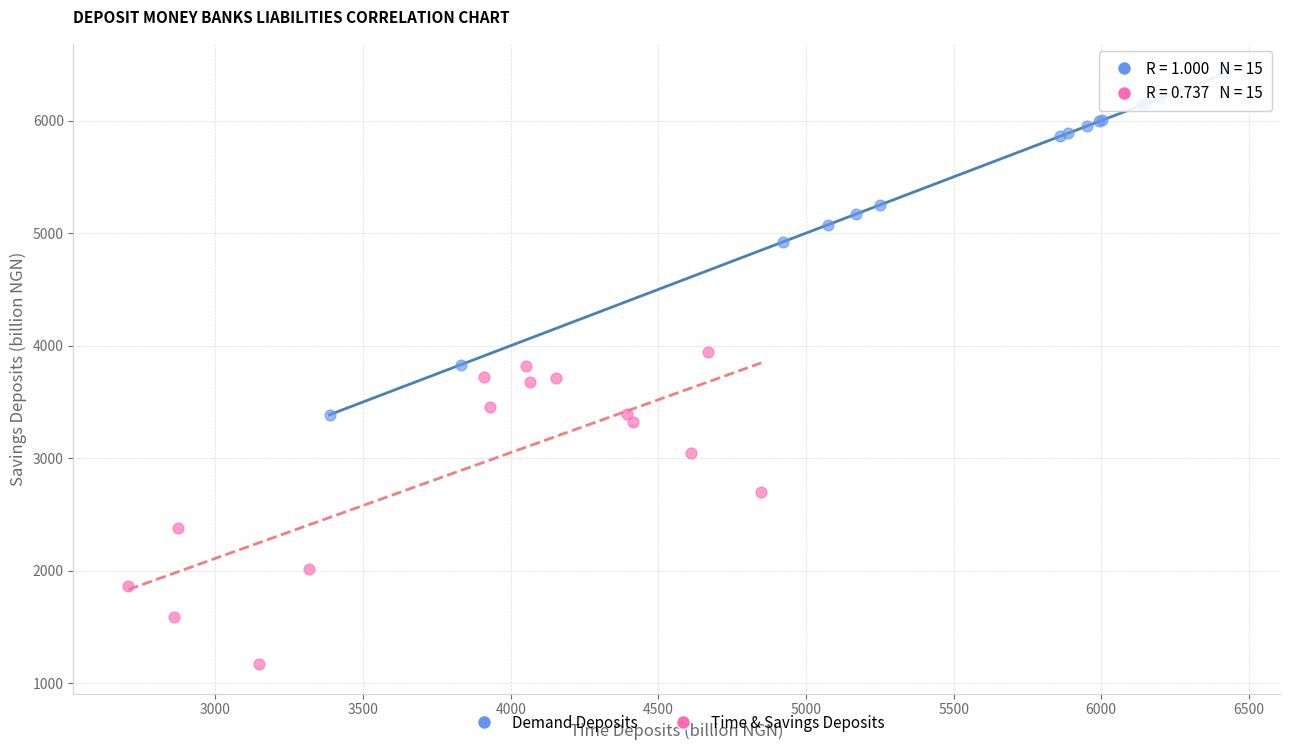

Which series has the widest spread of Y values?

Demand Deposits